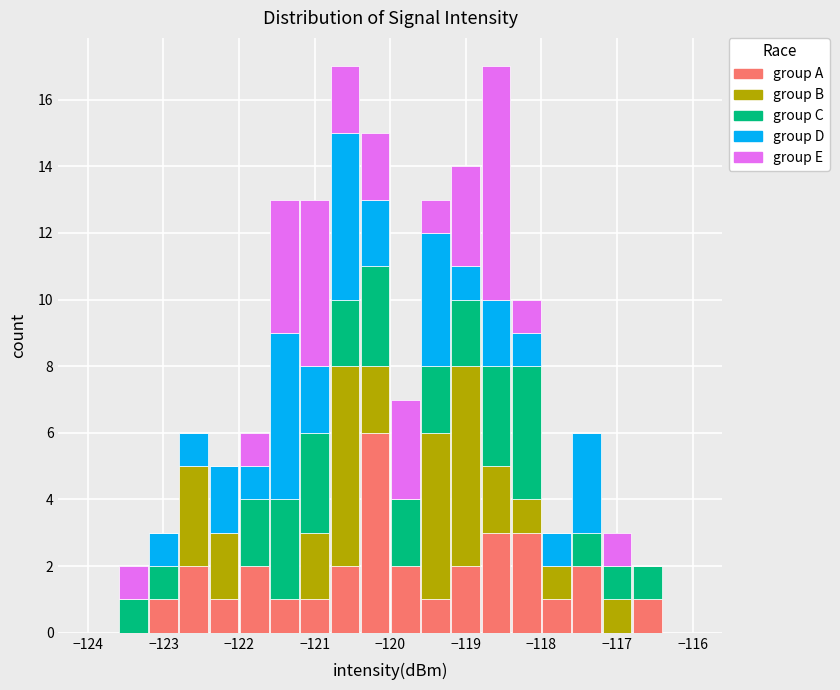

Reading left to right, transcribe this chart: for each stacked bar, give the range it covers on the x-axis and its total height. The values are not printed on the chart, so give them approximately, as read against the axis.

-124.0 to -123.6: 0
-123.6 to -123.2: 2
-123.2 to -122.8: 3
-122.8 to -122.4: 6
-122.4 to -122.0: 5
-122.0 to -121.6: 6
-121.6 to -121.2: 13
-121.2 to -120.8: 13
-120.8 to -120.4: 17
-120.4 to -120.0: 15
-120.0 to -119.6: 7
-119.6 to -119.2: 13
-119.2 to -118.8: 14
-118.8 to -118.4: 17
-118.4 to -118.0: 10
-118.0 to -117.6: 3
-117.6 to -117.2: 6
-117.2 to -116.8: 3
-116.8 to -116.4: 2
-116.4 to -116.0: 0